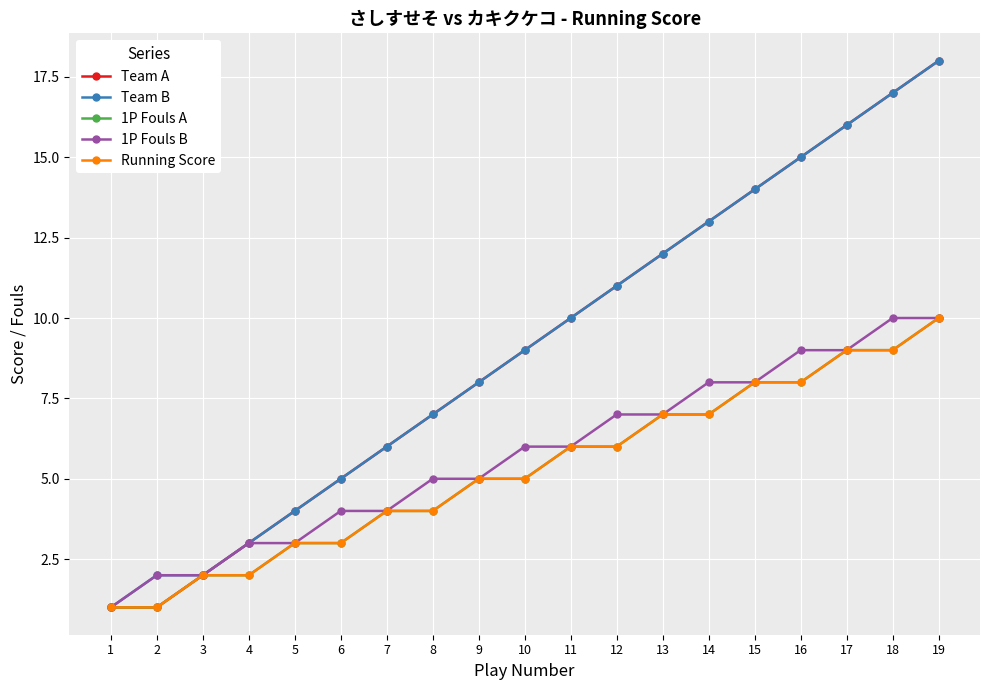

True or false: 1P Fouls B has more than 2 points higher than both neighbors.

False